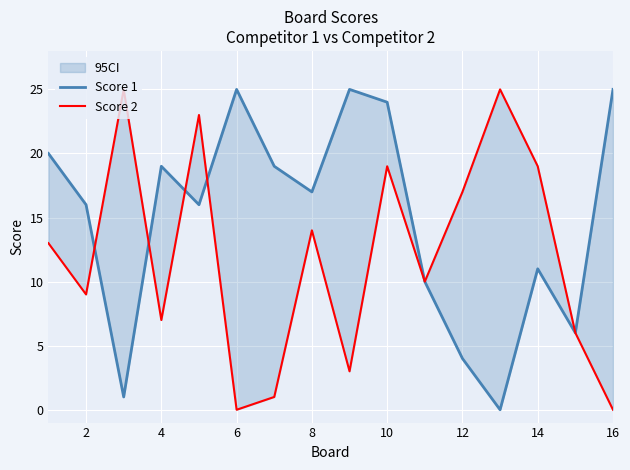

Does the chart display data point markers on the line(s)?

No